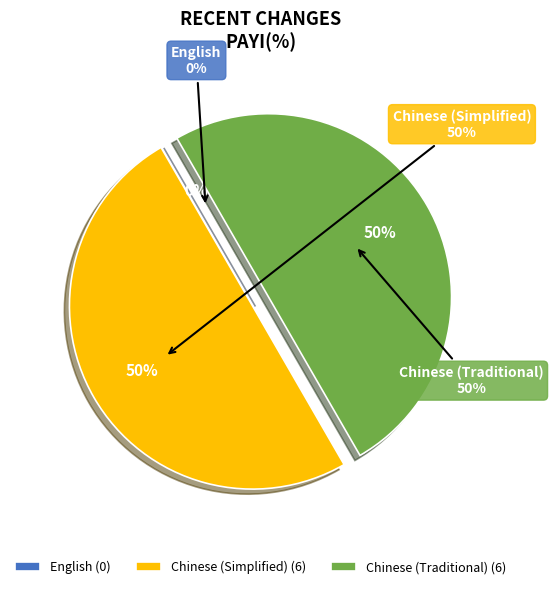

What is the largest slice in the pie chart?

Chinese (Simplified)